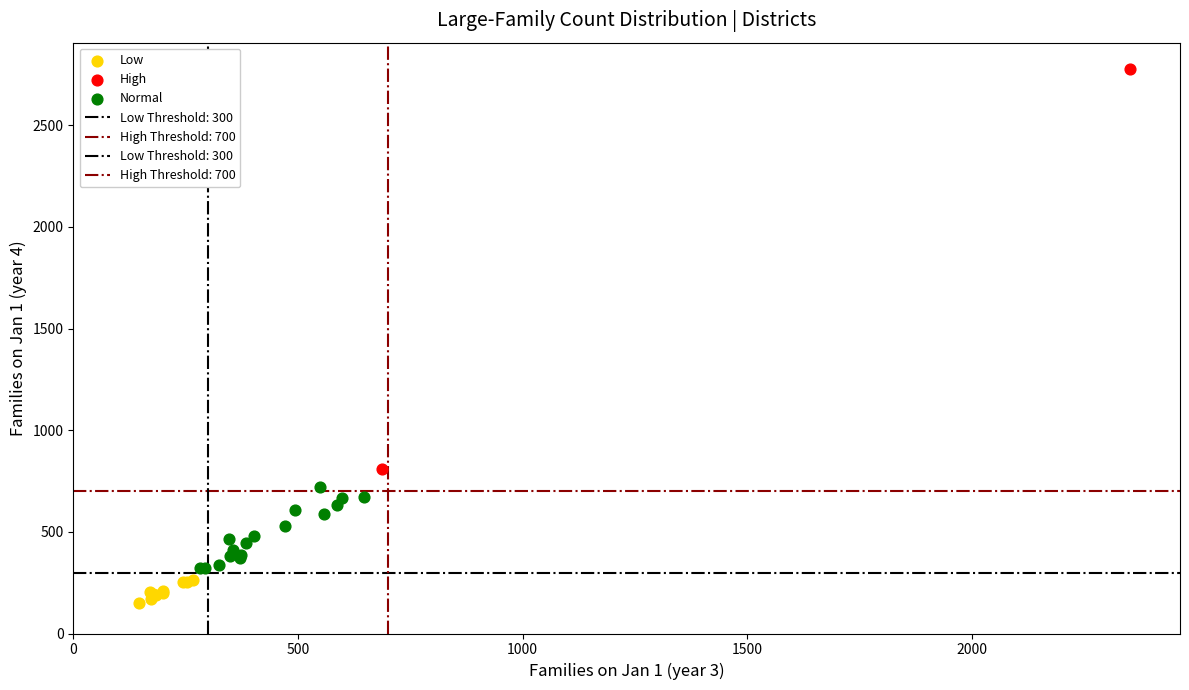

Which series reaches the maximum Y coordinate?

High